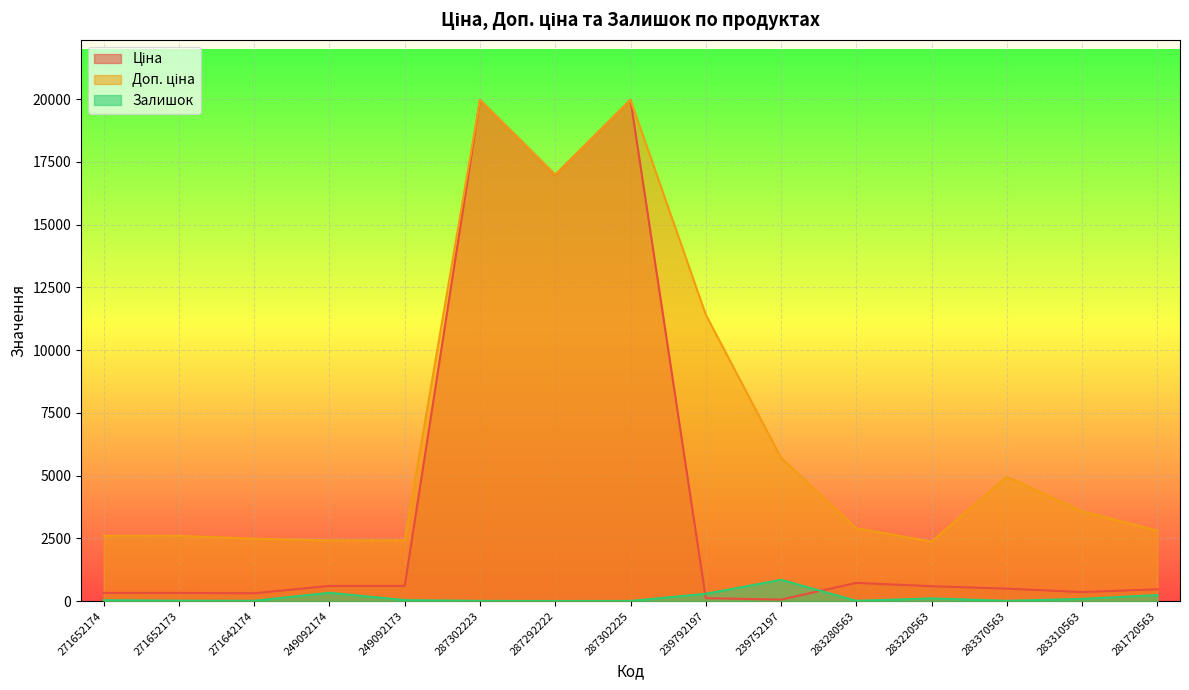

Which series has the largest range (max minus min)?

Ціна